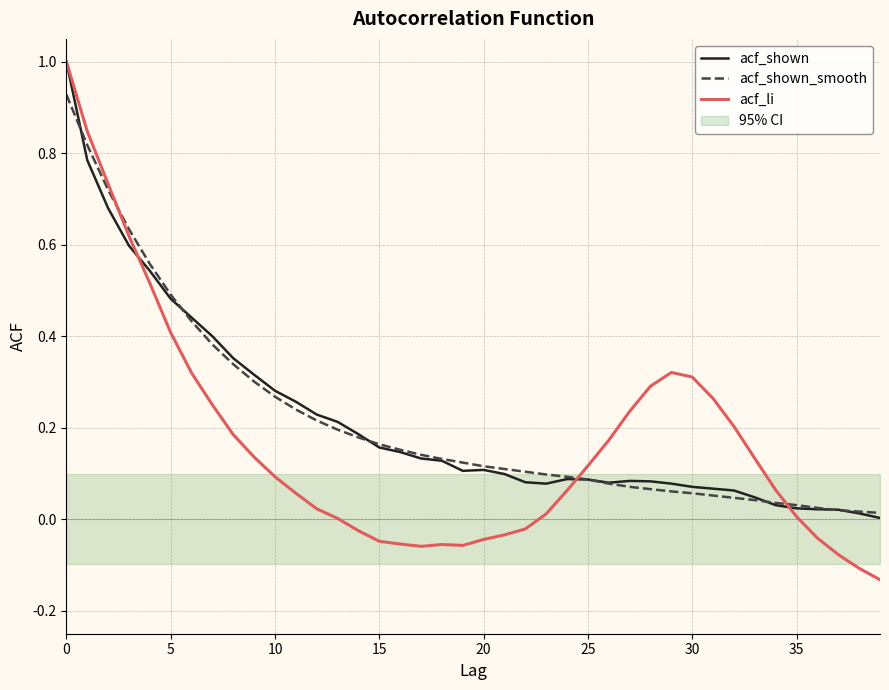

The value of acf_li at 20 is -0.1. True or false?

False